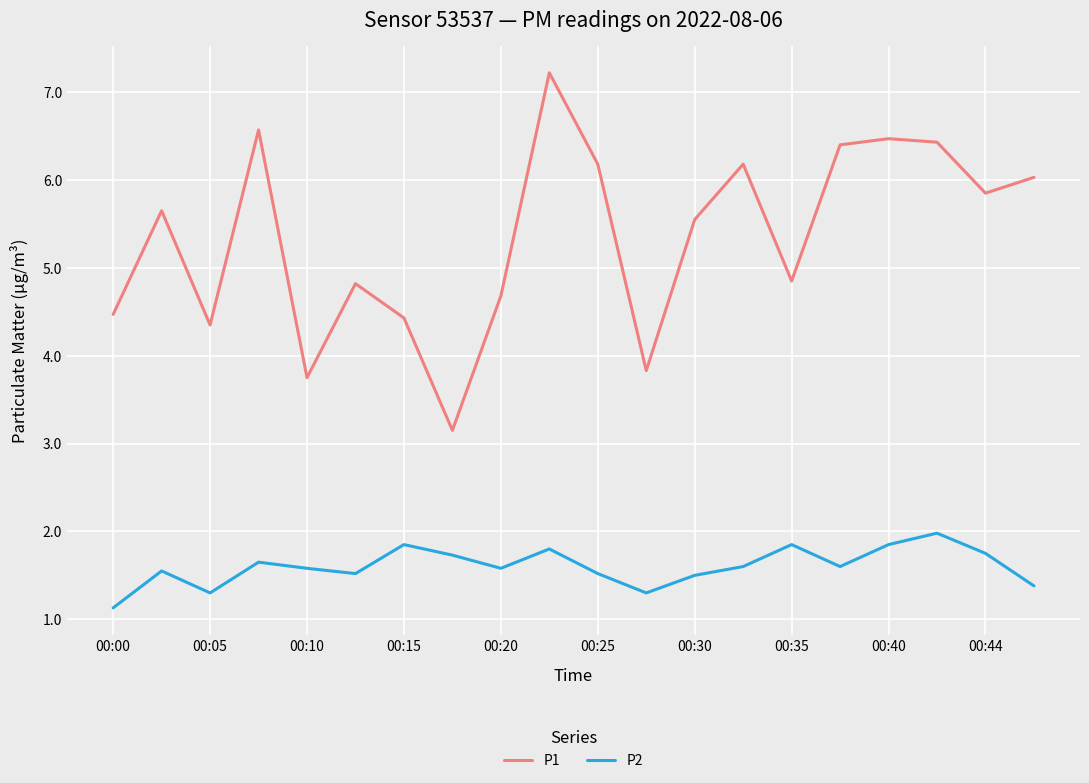

True or false: P1 and P2 cross at least once.

False